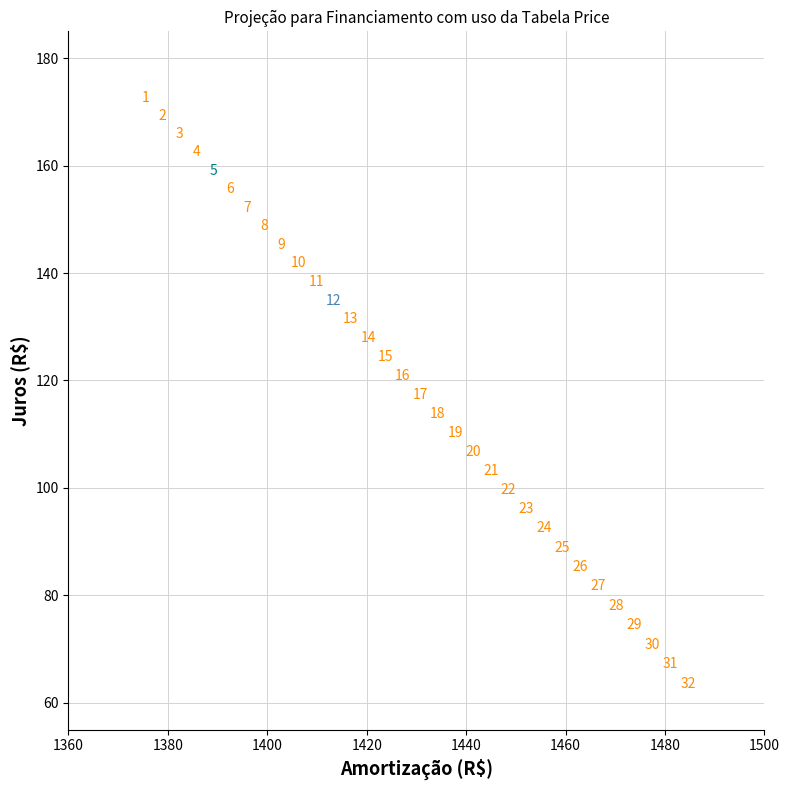

What is the range of X values (max minus min)?

109.2